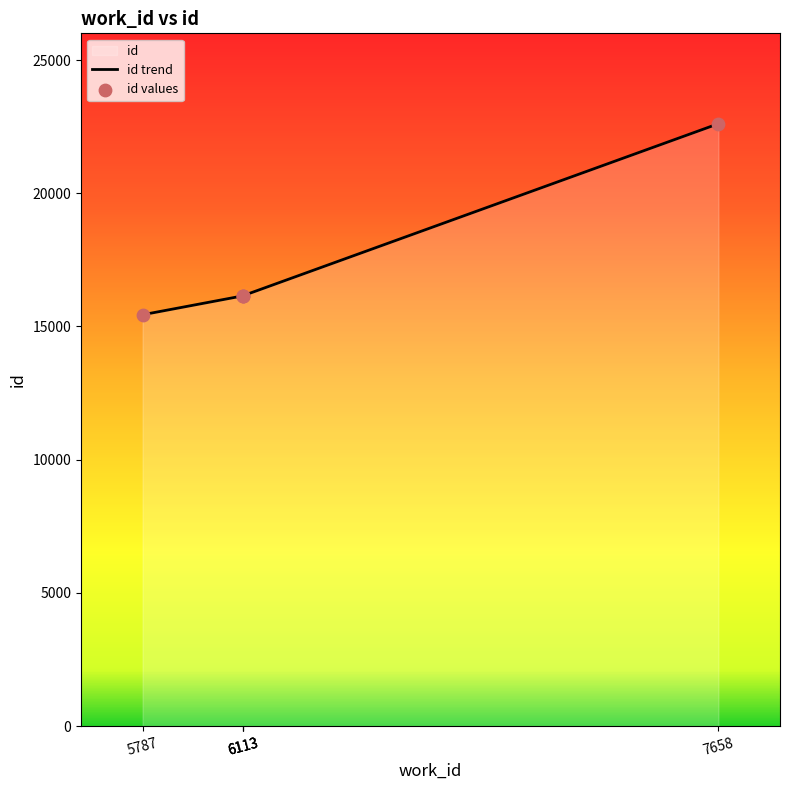

Which series has the largest total across all categories?

id trend